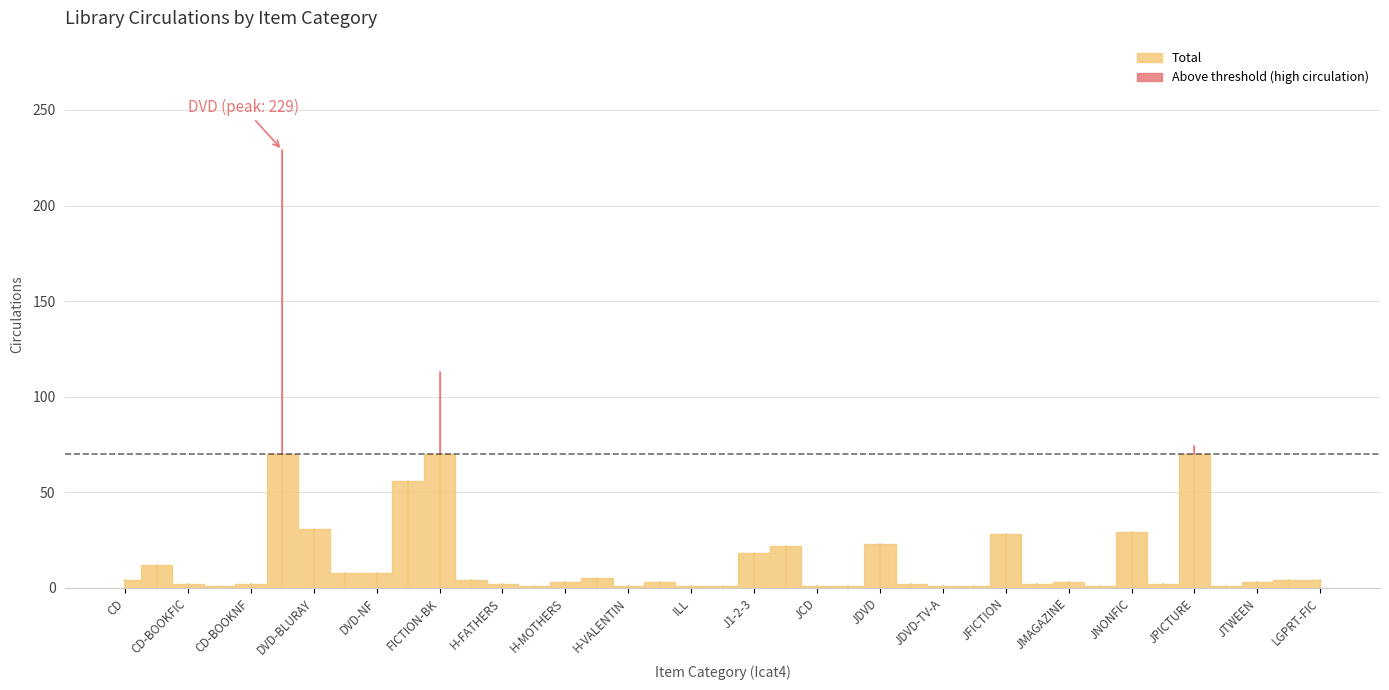

What is the smallest value displayed?

1